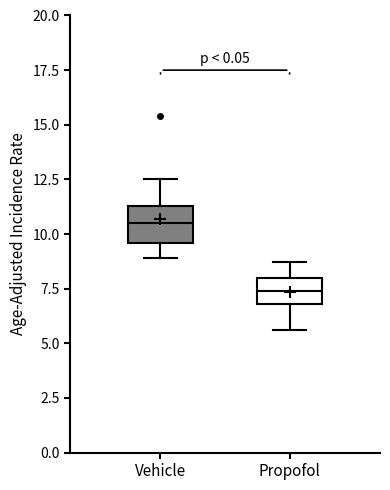

Reading left to right, transcribe this box plot: for each box, give where its median line is, the range the box spans, and where its two whiskers end, as read against the y-axis. The values are not printed on the chart, so give them approximately, as read against the axis.

Vehicle: median 10.5, box 9.5 to 11.5, whiskers 9.0 to 12.5
Propofol: median 7.5, box 7.0 to 8.0, whiskers 5.5 to 8.5